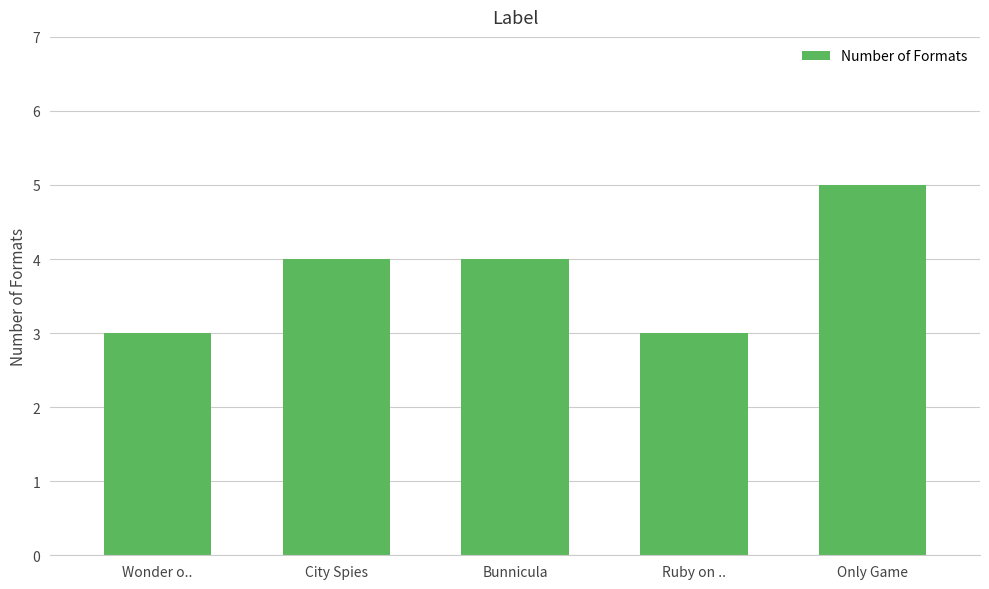

Count the values in the range 3 to 4.

4